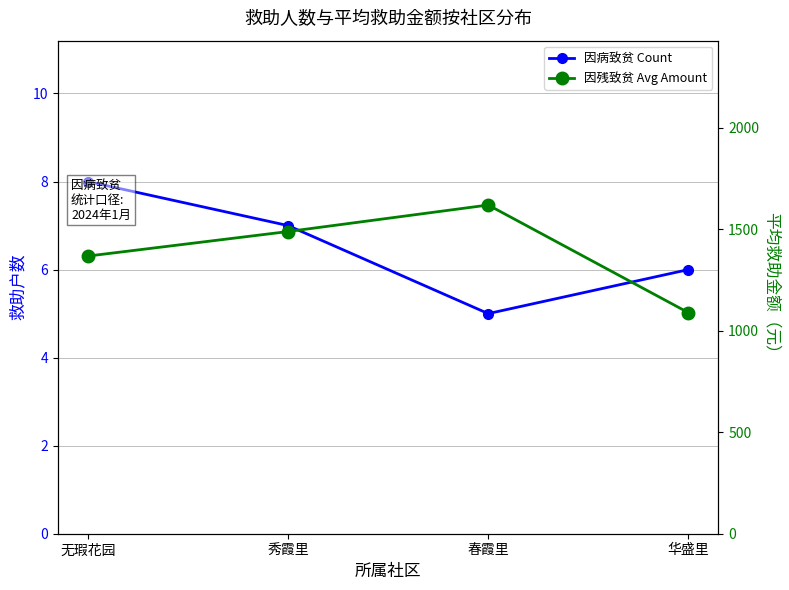

What is the spread (max minus min) of values at 春霞里?

1614.8